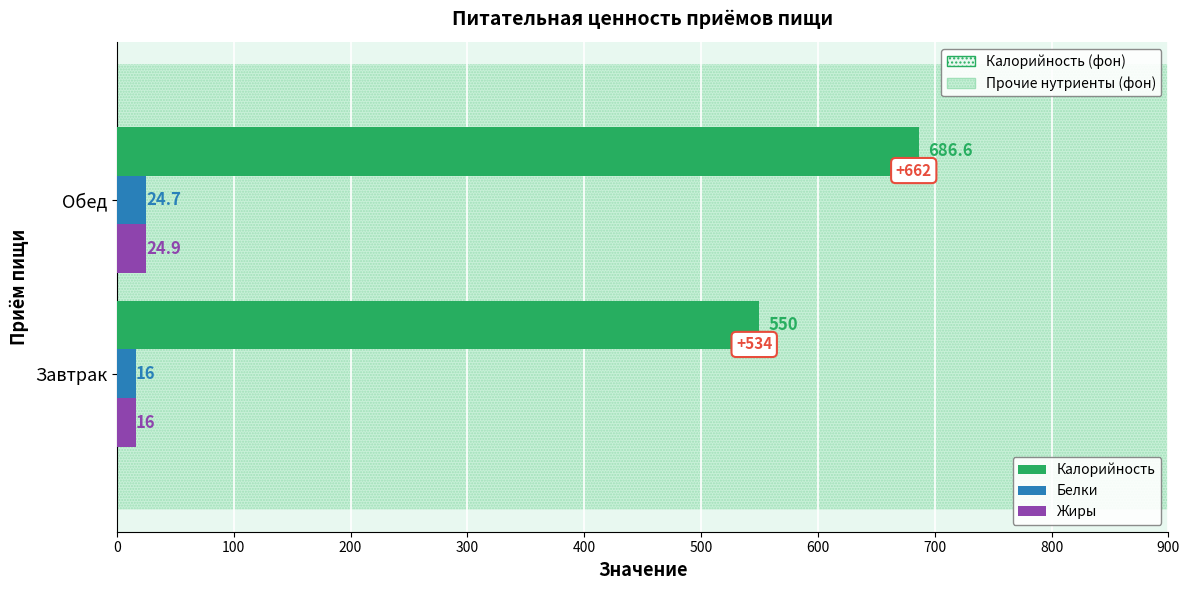

Count the Жиры values in the range 16 to 24.

1